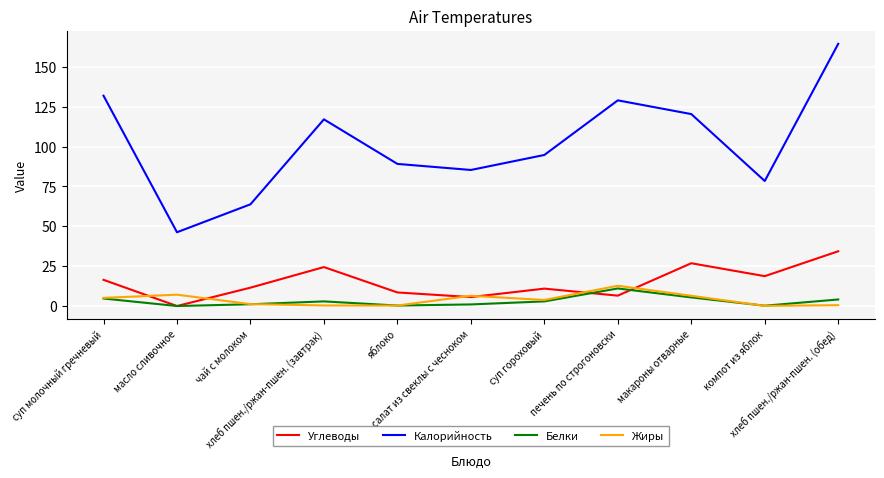

List the series in order of their peak value, highest first.

Калорийность, Углеводы, Жиры, Белки